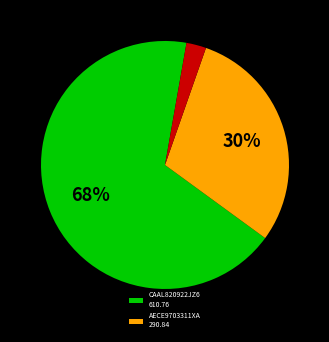

Does any single category account for the majority?

Yes